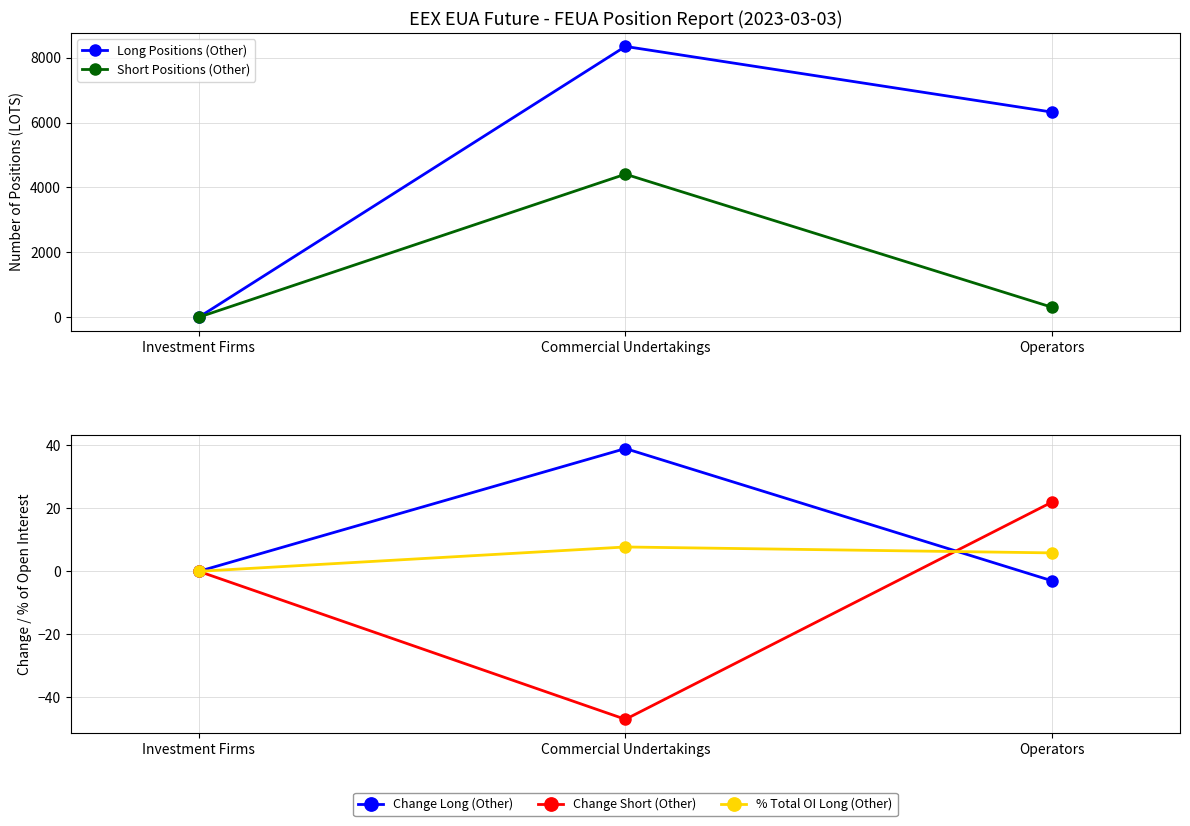

How many distinct data groups are displayed?

5